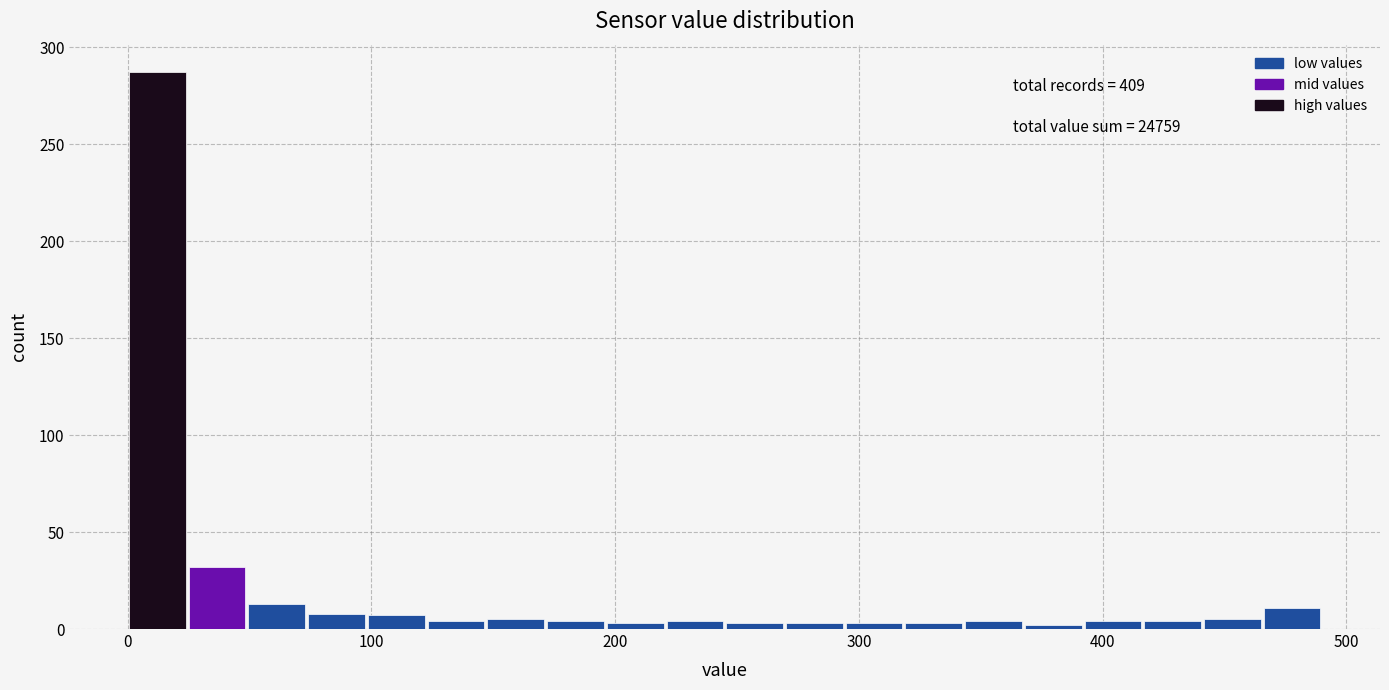

Around what value on the x-axis is the tallest bar? Give the approximate position of its centre, as read against the axis.

10